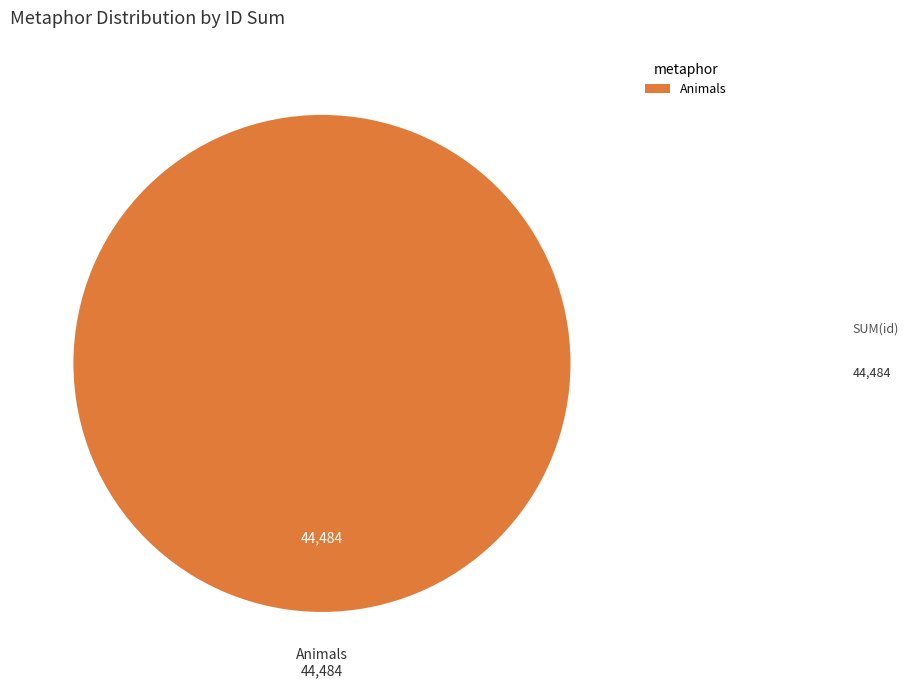

Count the number of slices in the pie.

1